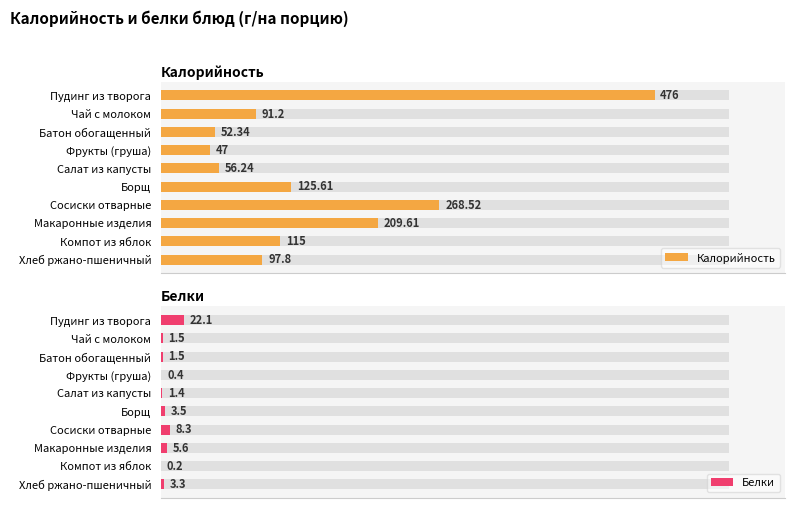

Which series has the largest total across all categories?

Калорийность